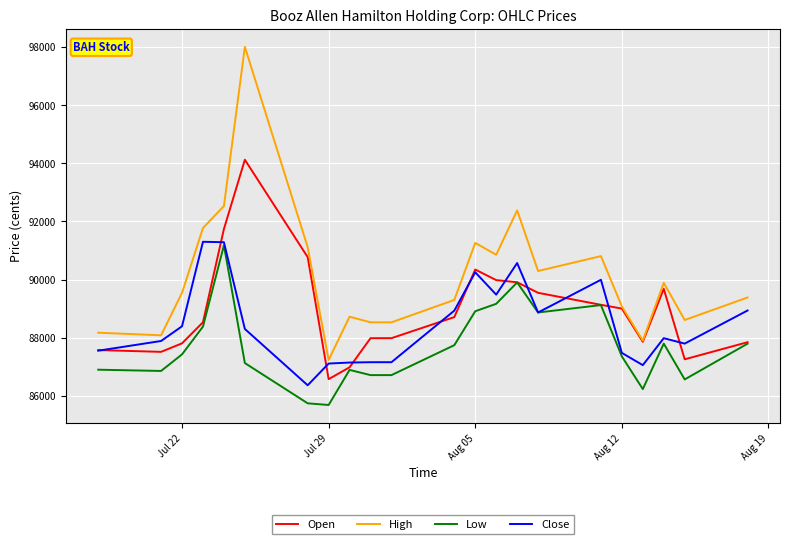

Which series has the largest range (max minus min)?

High